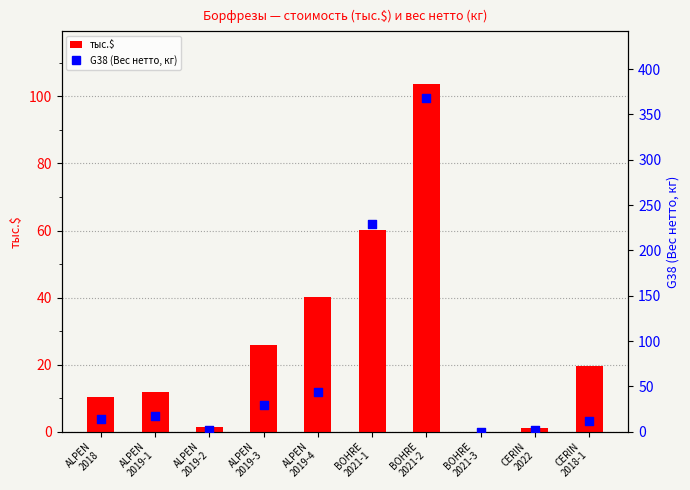

Which series reaches the minimum Y coordinate?

тыс.$